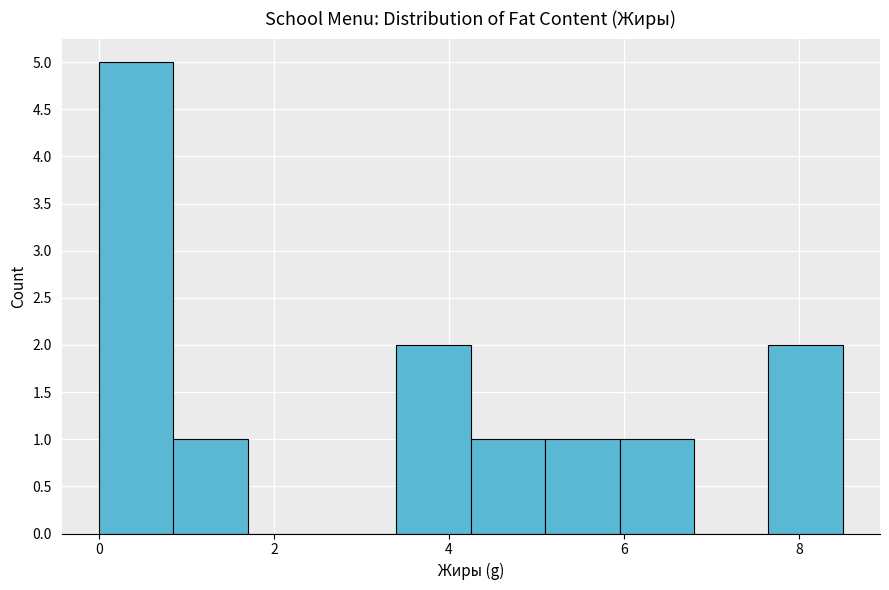

Over which range of the x-axis is the bar tallest?

0.00 to 0.85